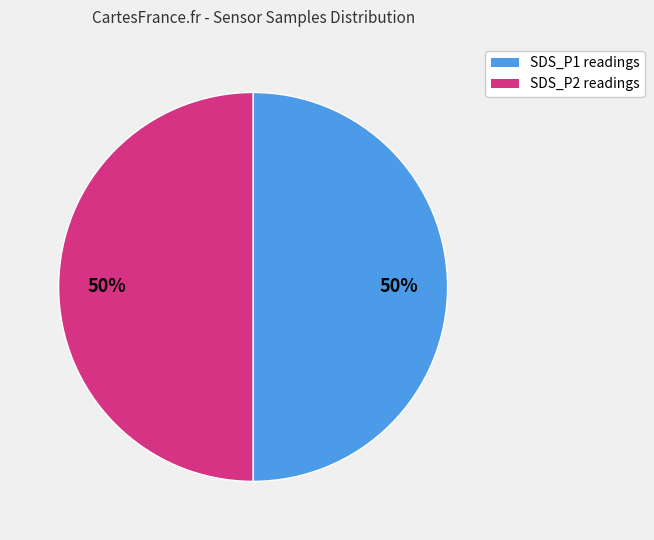

To the nearest percent, what is the average slice percentage?

50%